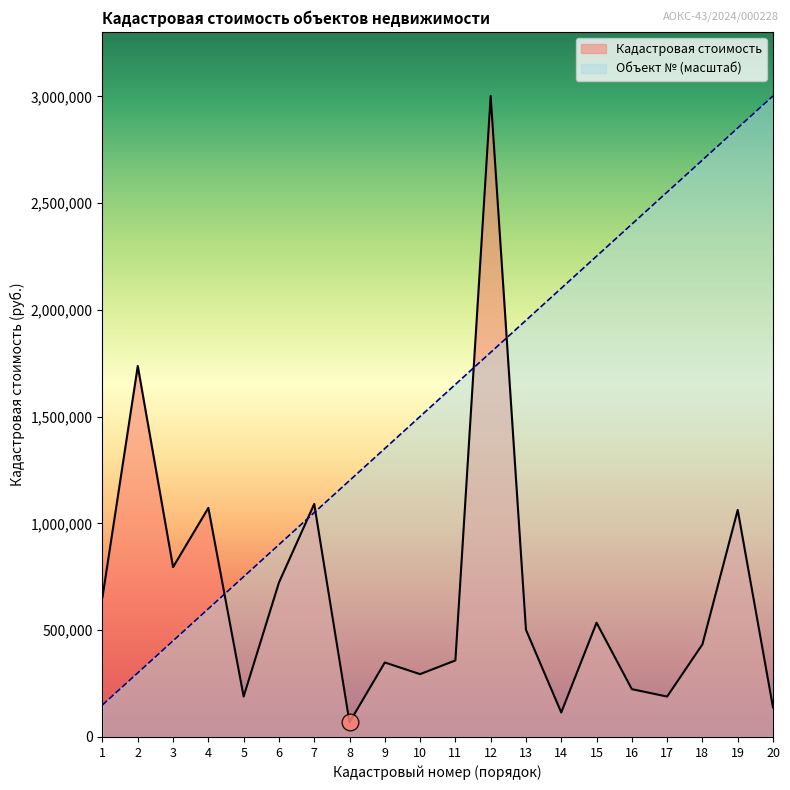

Which label corresponds to the largest value in the chart?

12